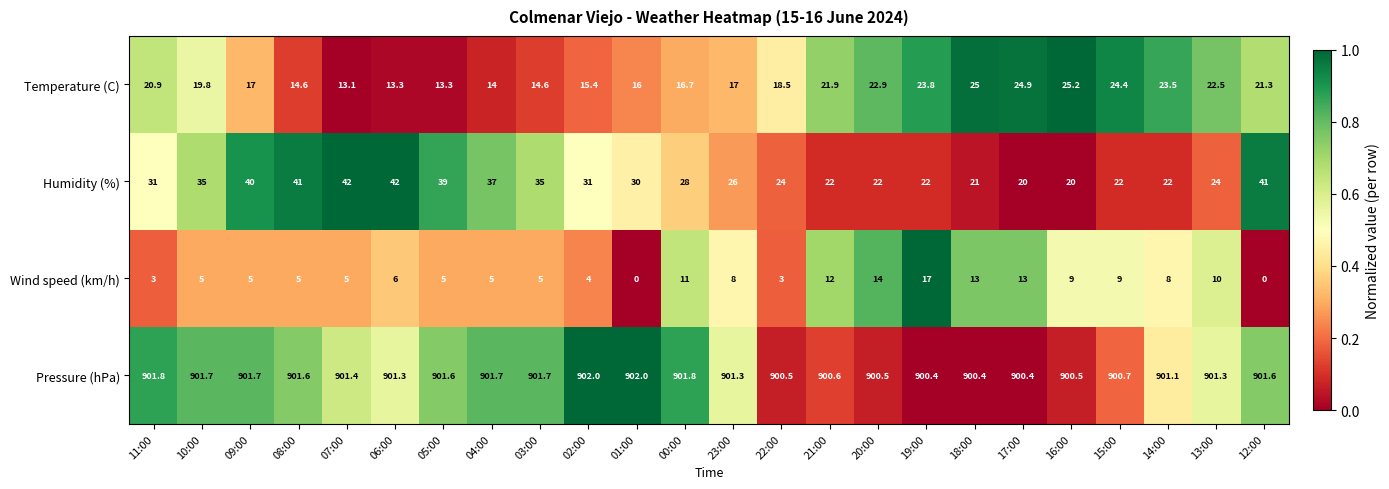

List the series in order of their peak value, lowest first.

Wind speed (km/h), Temperature (C), Humidity (%), Pressure (hPa)